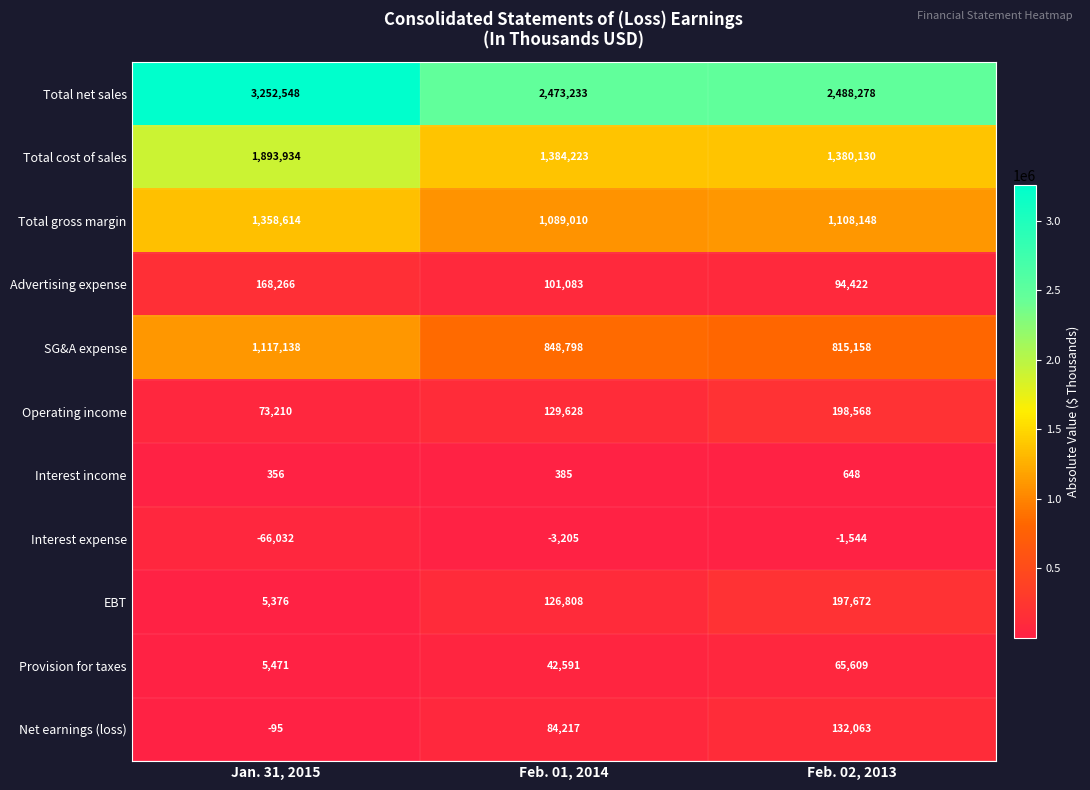

At which label does Total cost of sales first exceed 1384223?

Jan. 31, 2015